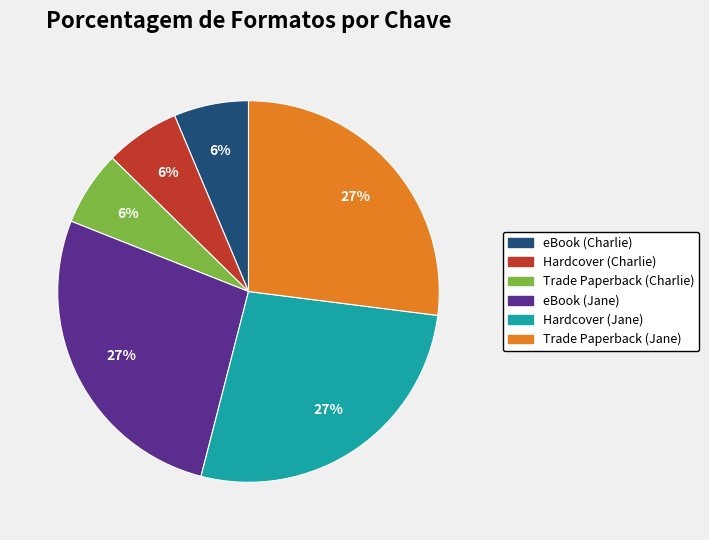

Is eBook (Charlie) the majority of the pie?

No